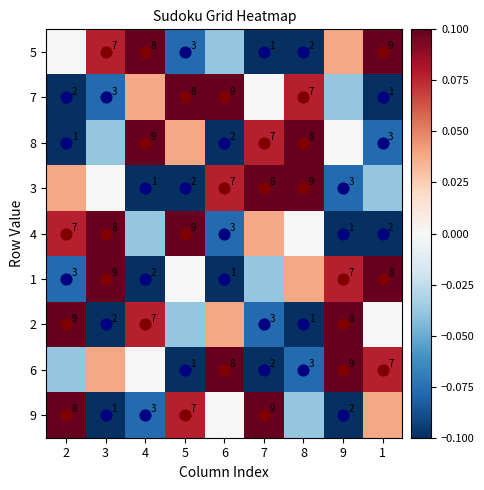

Which series changed the most between 5 and 8?

3